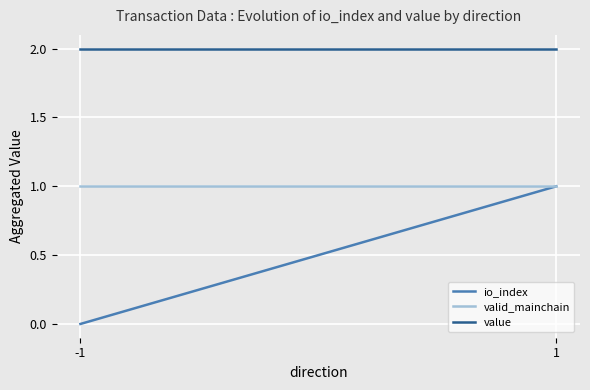

Which series has the largest range (max minus min)?

io_index